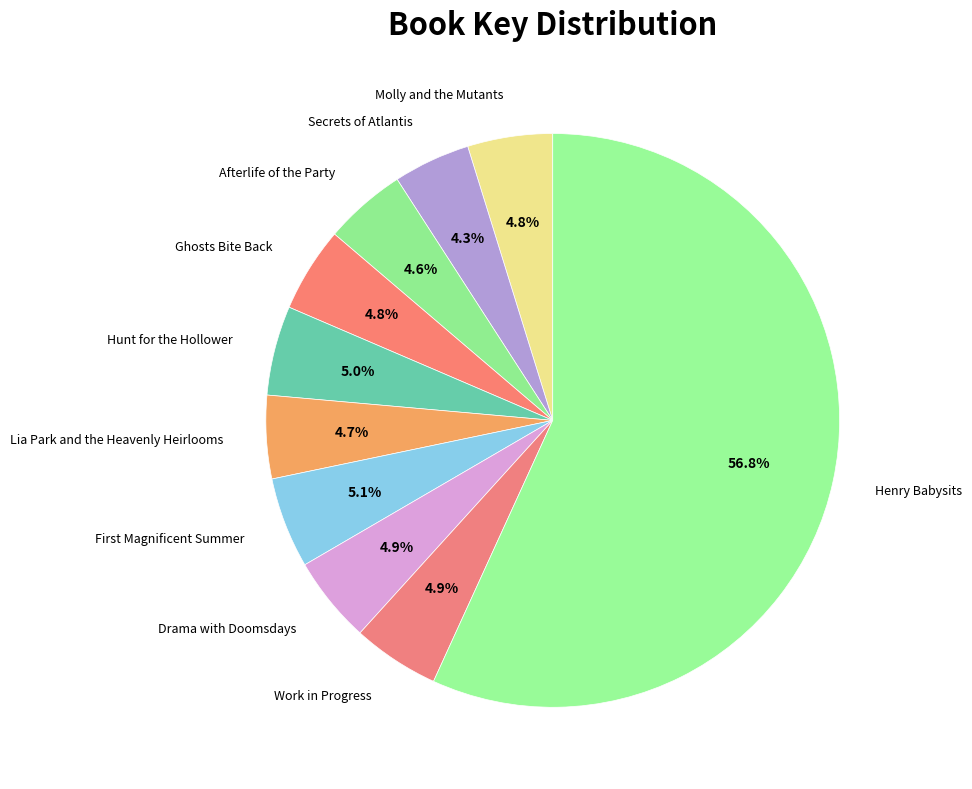

Is there any slice that represents more than half of the pie?

Yes